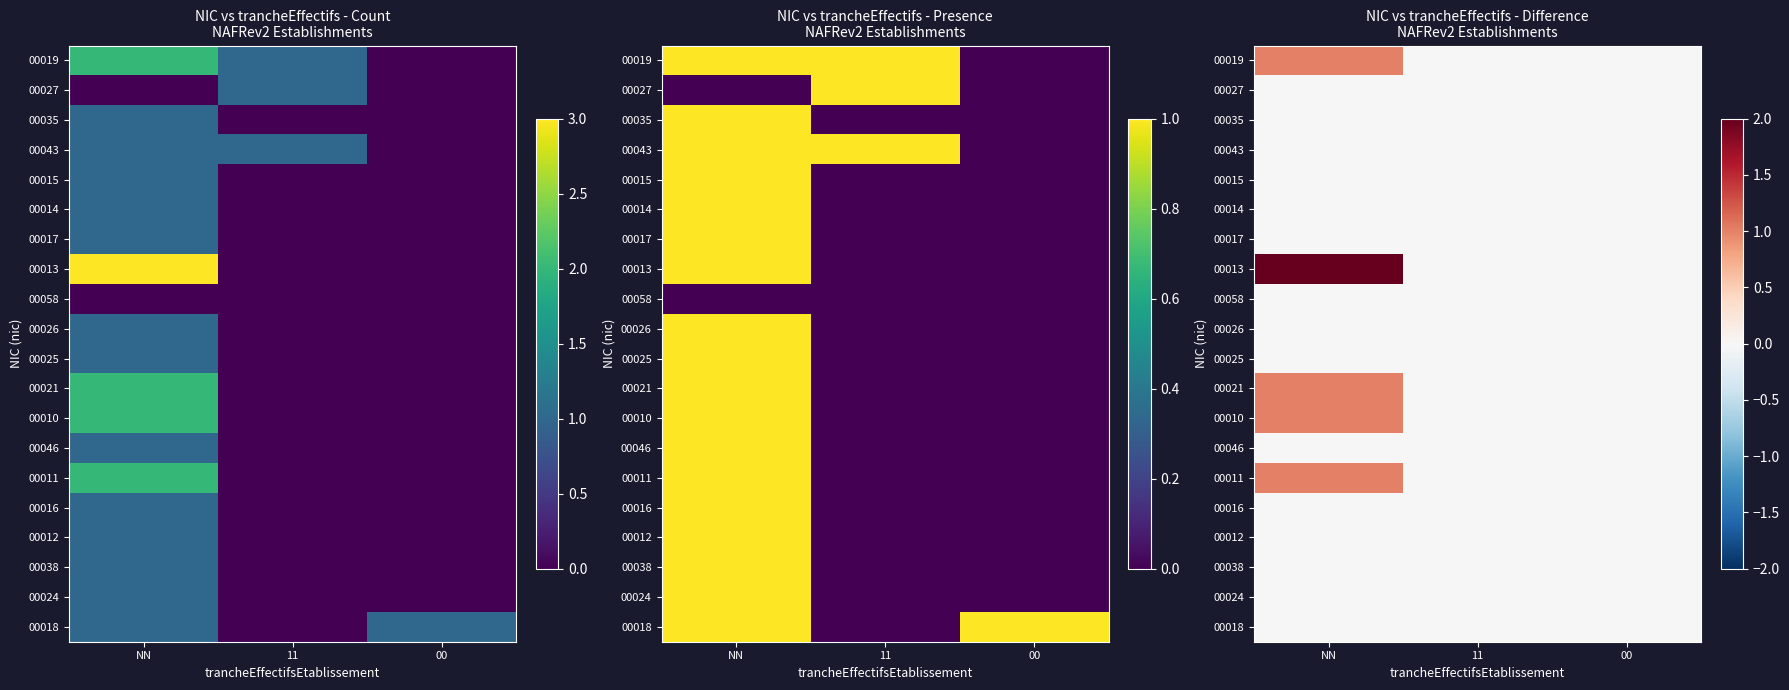

At which category is the sum across all series the highest?

NN